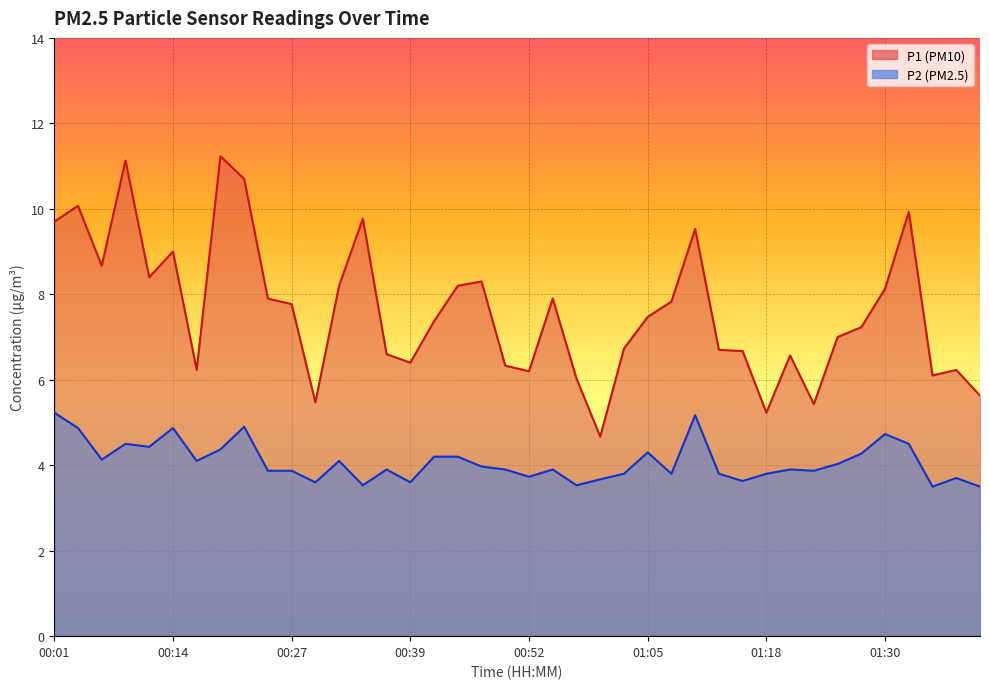

What is the average value of the P2 series?

4.1